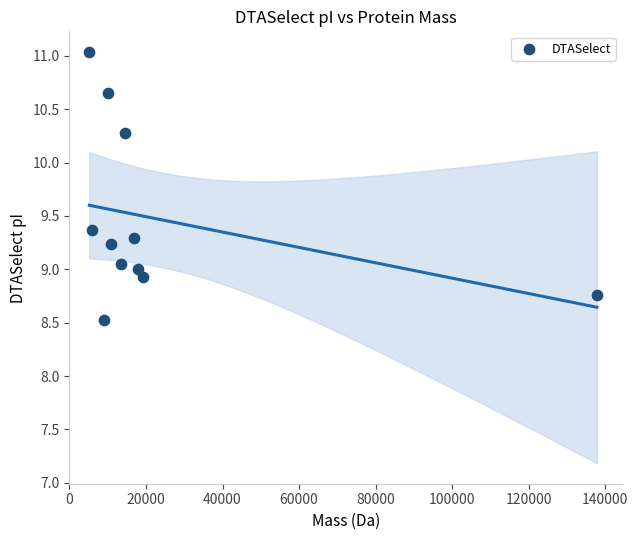

What is the range of Y values (max minus min)?

2.5